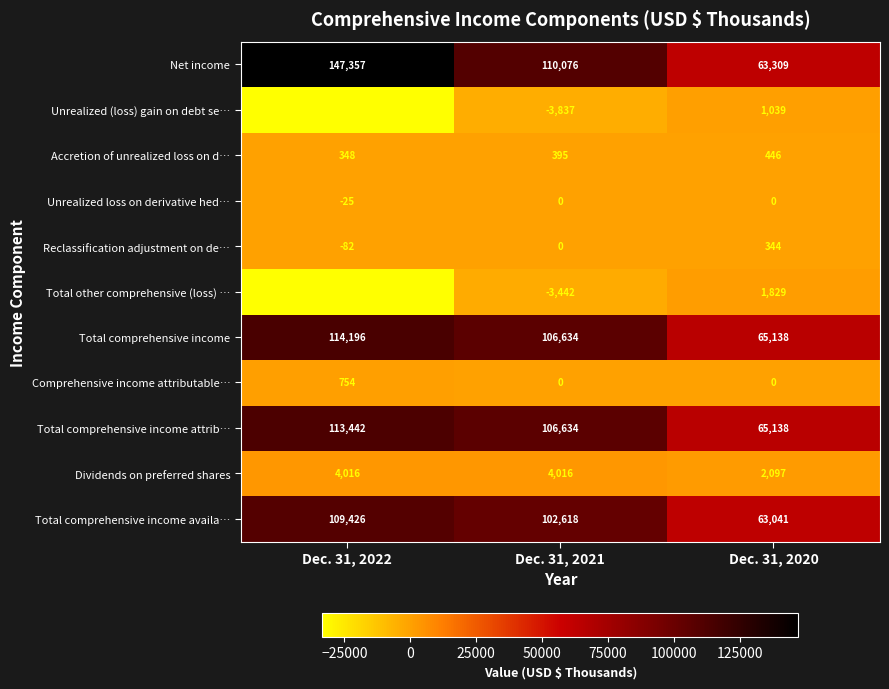

At which label does Unrealized loss on derivative hed… reach its minimum?

Dec. 31, 2022